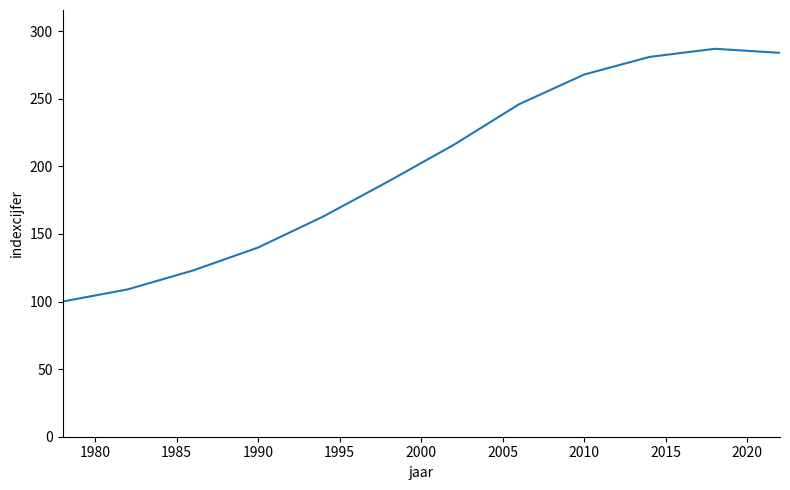

What is the difference between the maximum and minimum values?

187